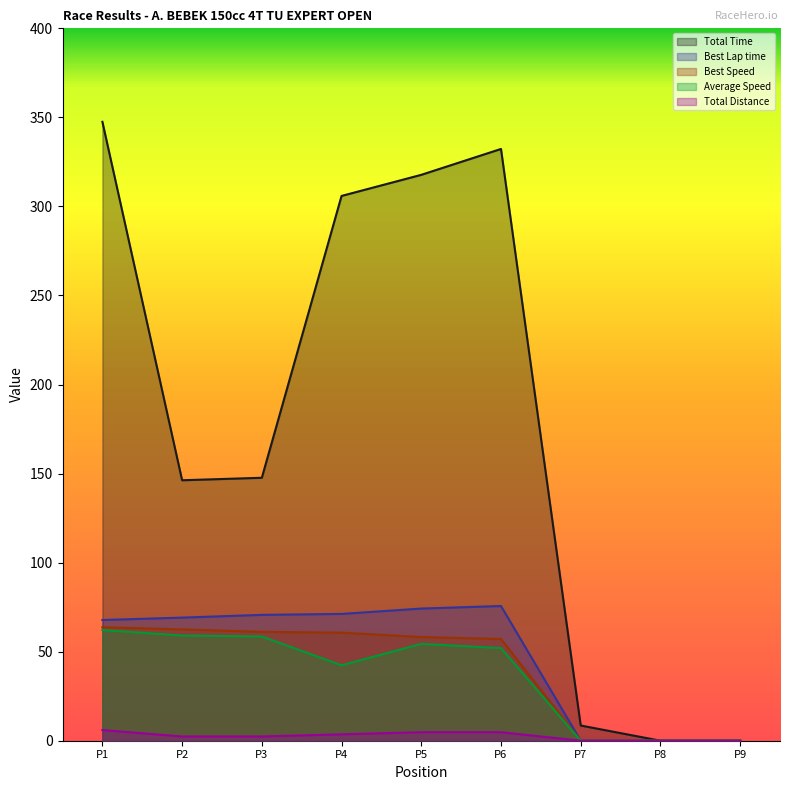

What is the greatest value displayed?

347.5